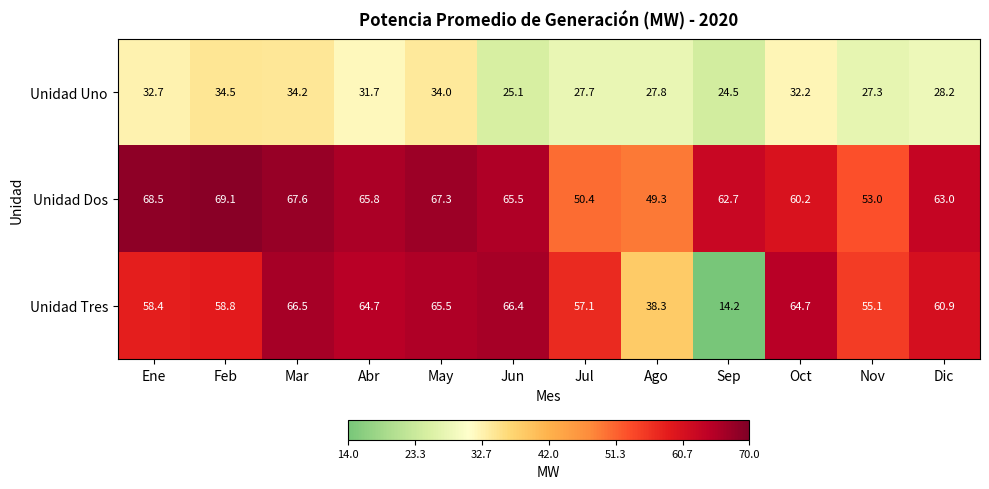

What value does the Unidad Dos series have at Sep?

62.7